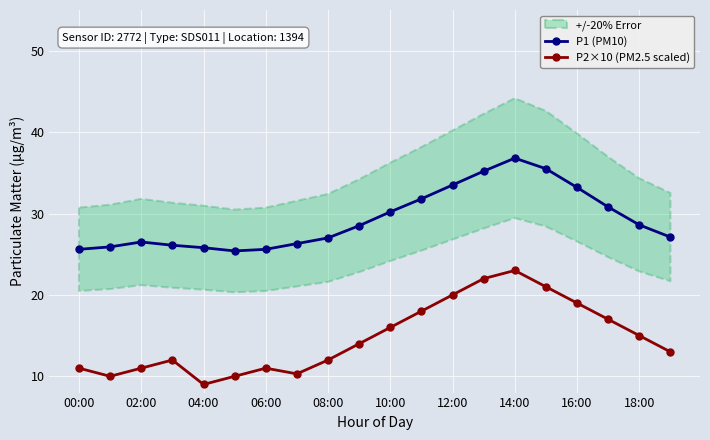

What is the label of the 16th point from the left?

15